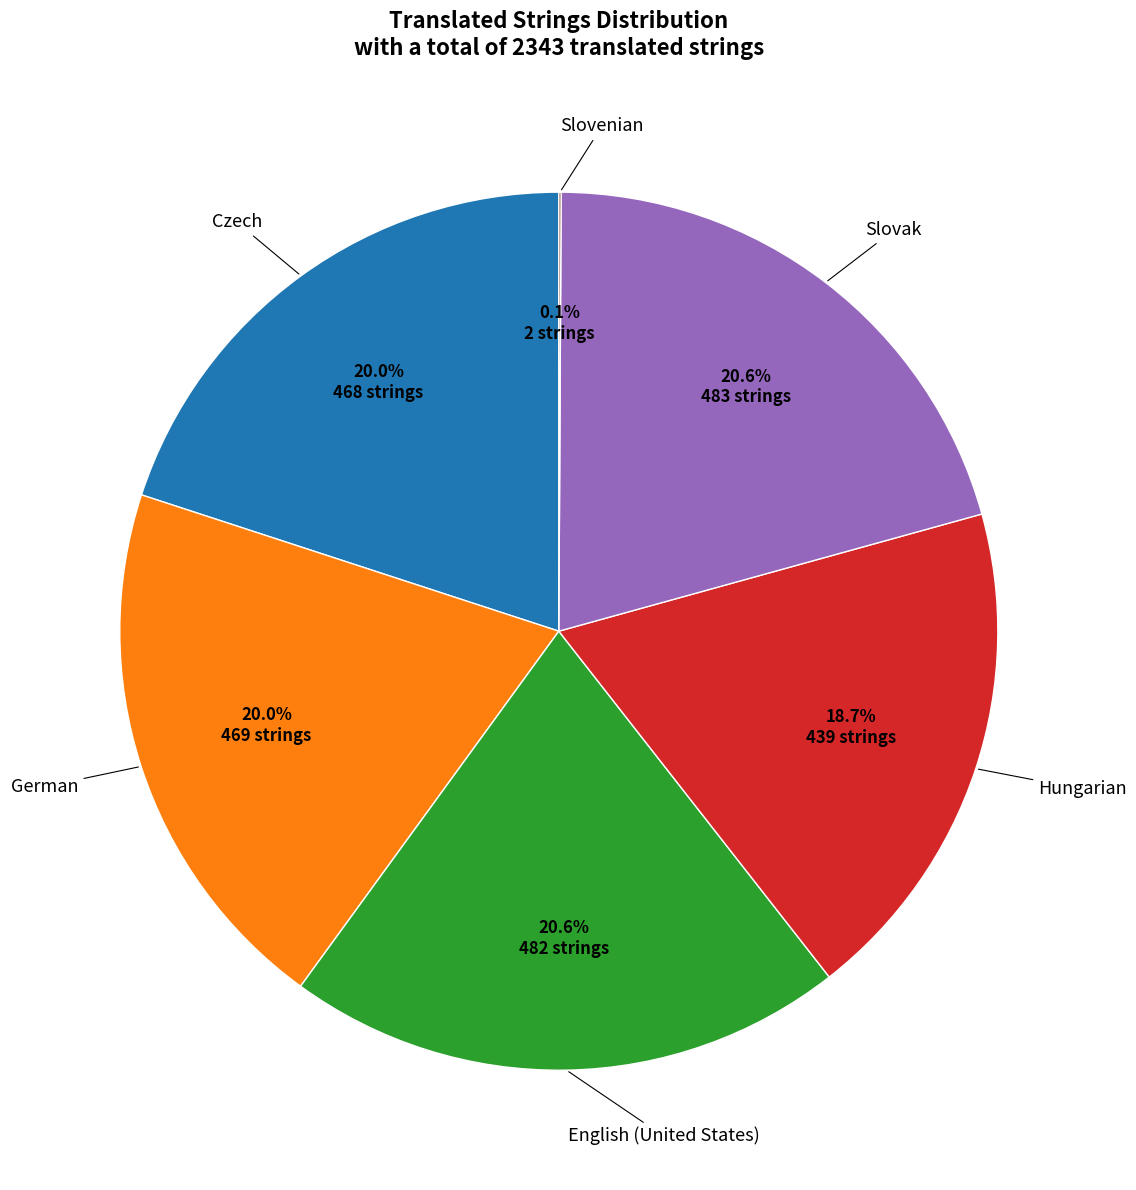

Does any single category account for the majority?

No